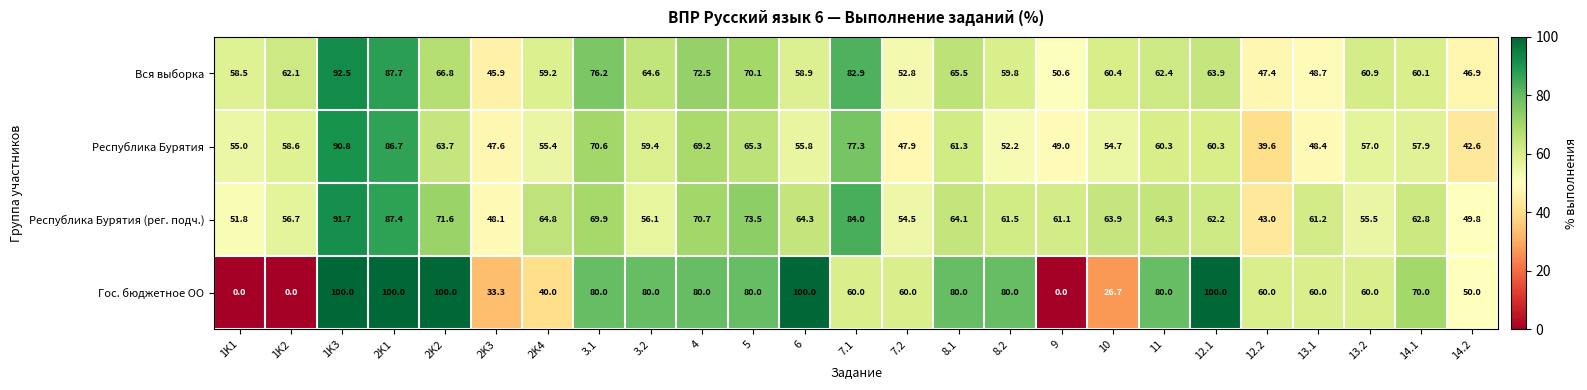

True or false: Республика Бурятия (рег. подч.) has a value of 56.1 at 3.2.

True